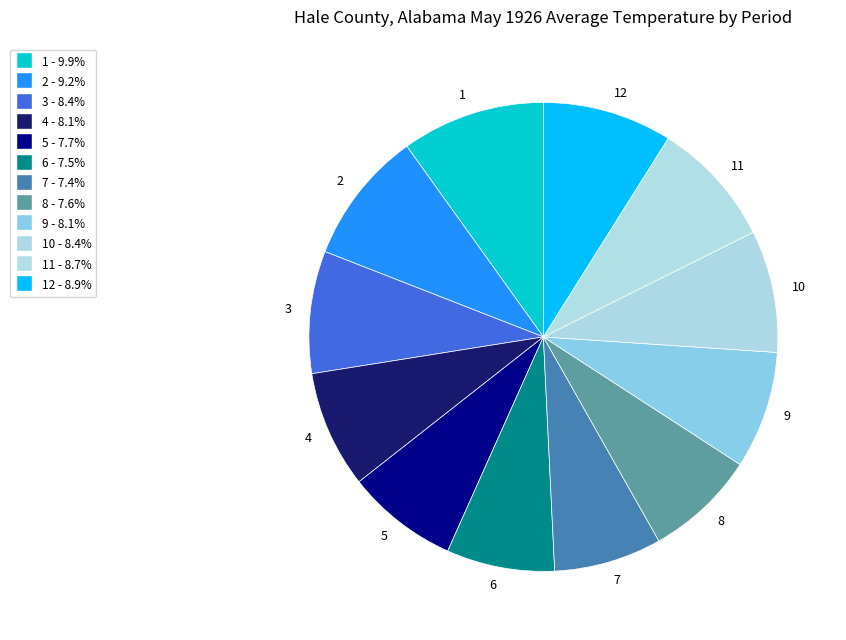

Which slice is the largest?

1